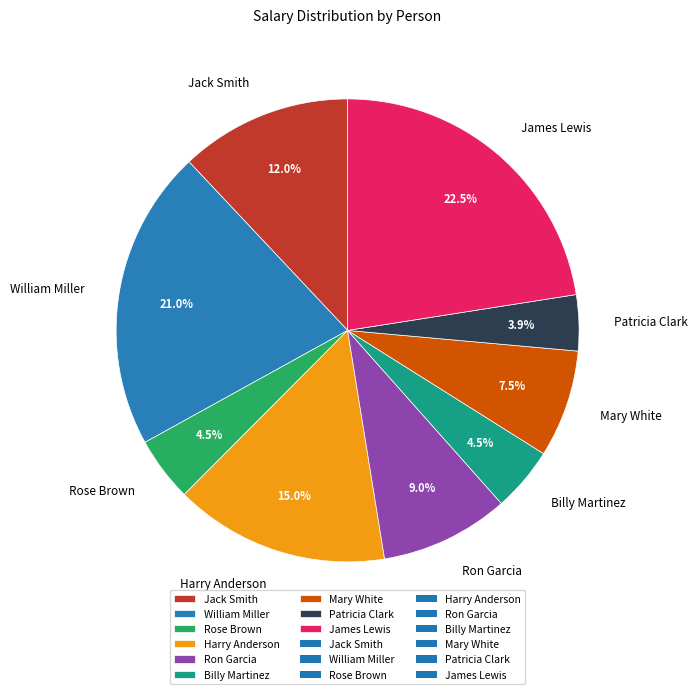

Combined, do Jack Smith and Harry Anderson account for over 50%?

No